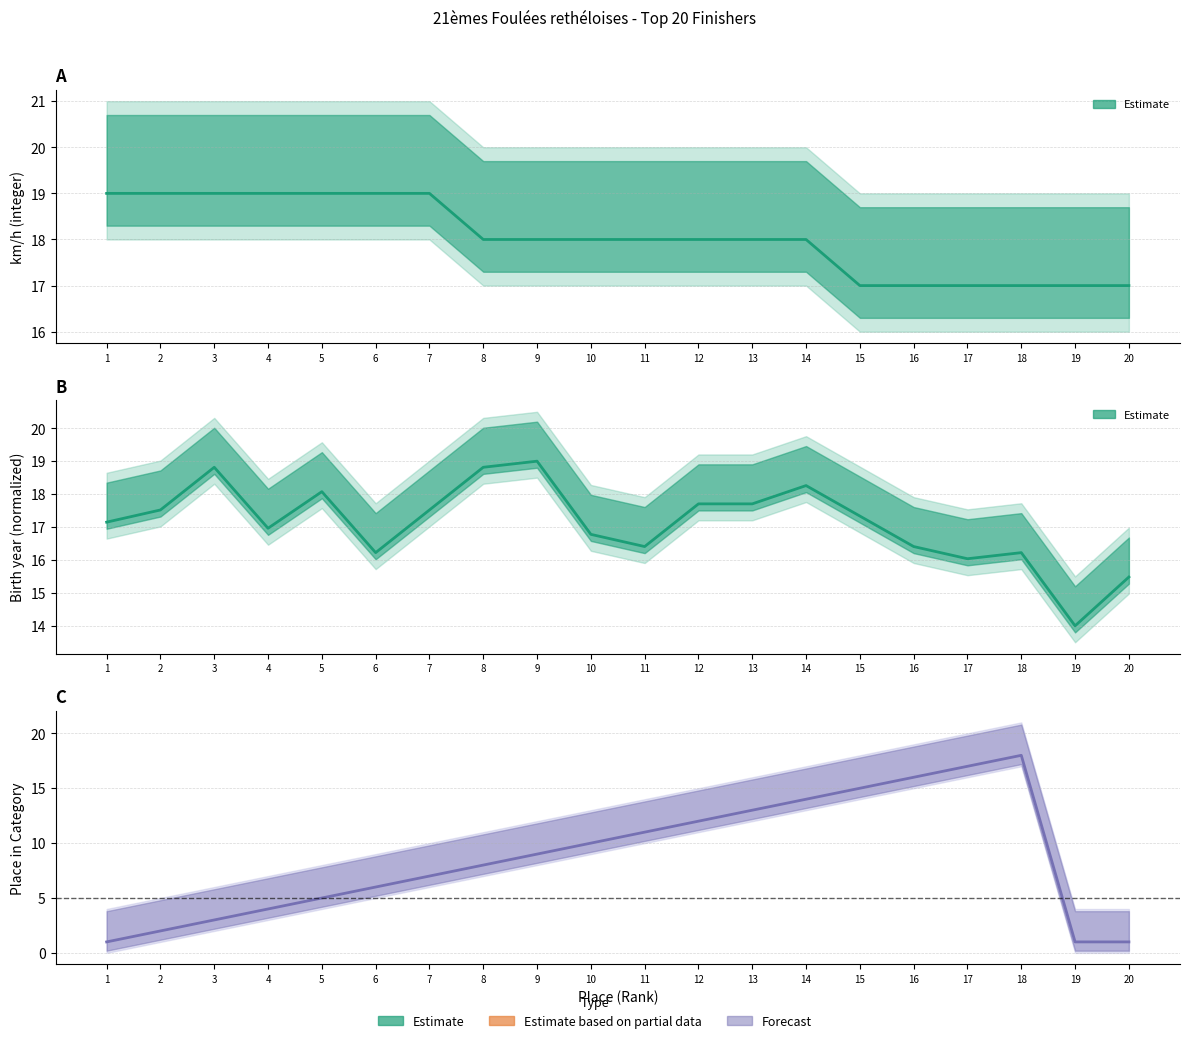

What is the value of the Birth year (norm.) point at the 5th from the left?

18.1